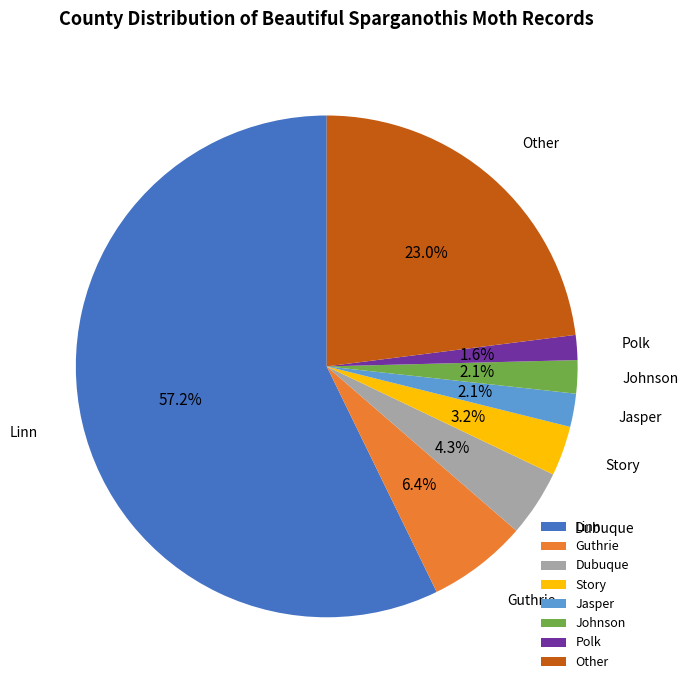

Combined, do Guthrie and Dubuque account for over 50%?

No